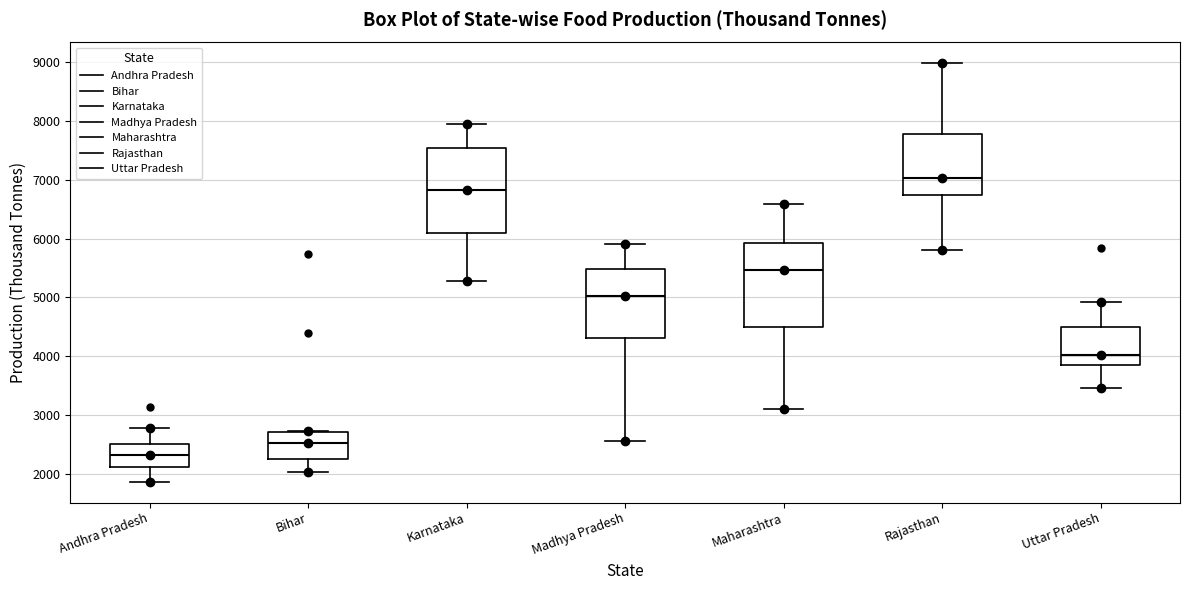

Where does the median line of the box for Rajasthan sit on the y-axis? The values are not printed on the chart, so give them approximately, as read against the axis.

7000